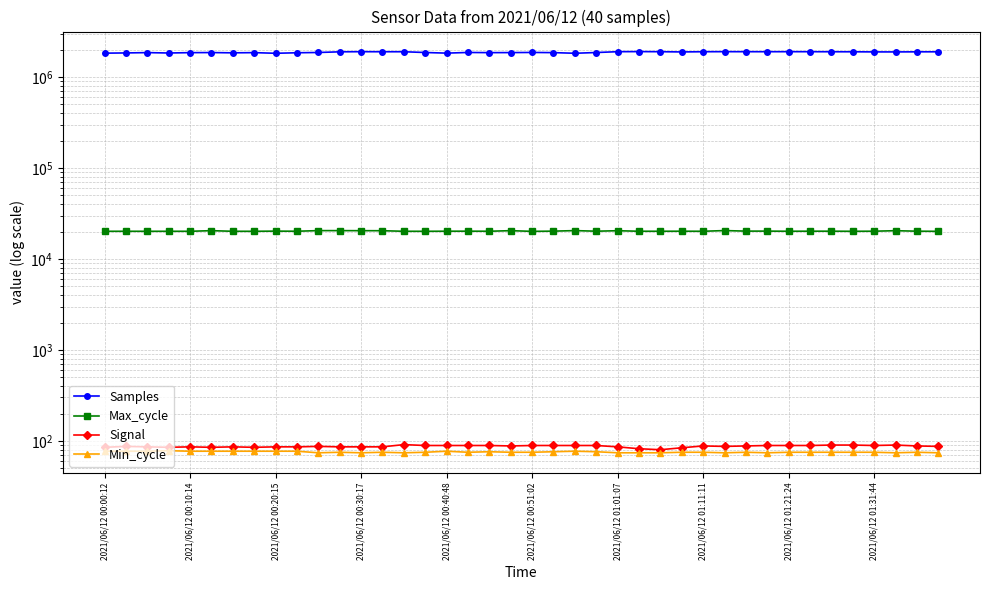

True or false: Signal and Min_cycle intersect in this chart.

False